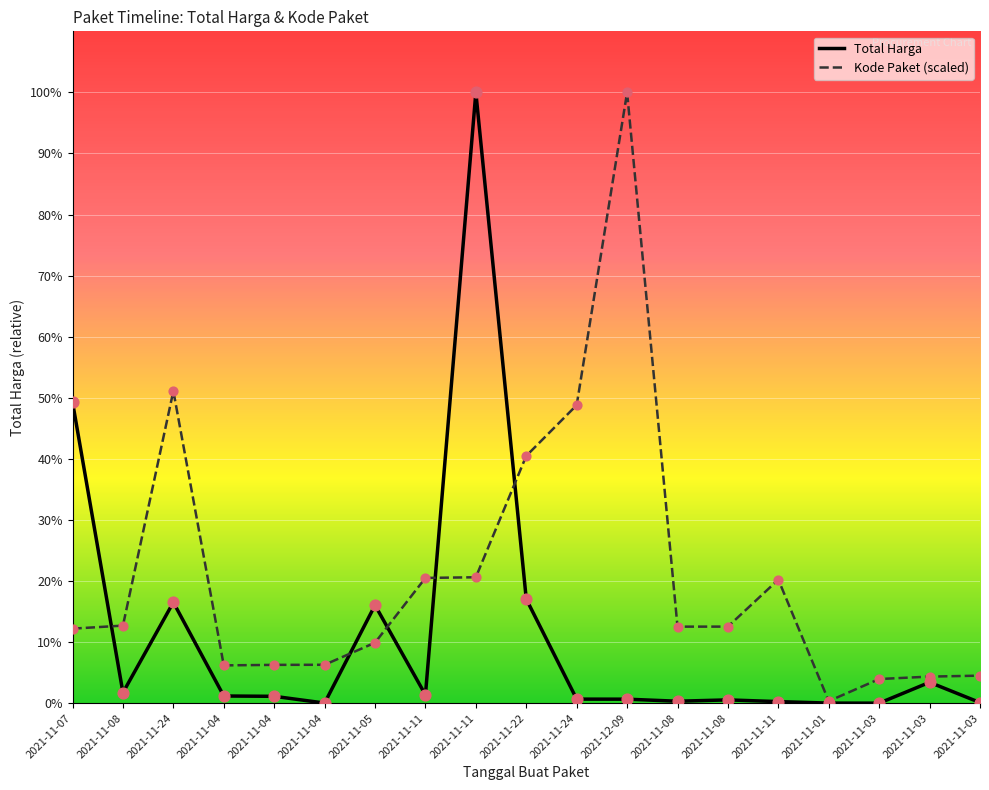

What are all the series names shown in the legend?

Total Harga, Kode Paket (scaled)